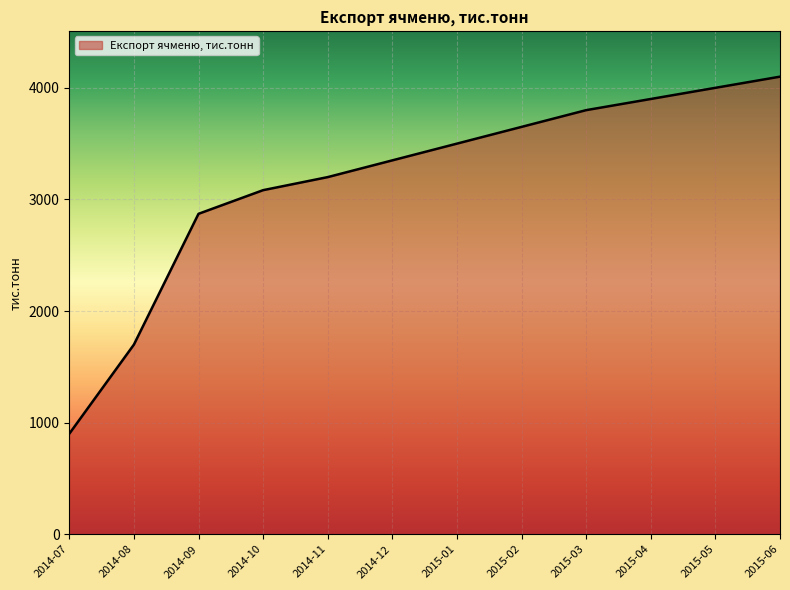

The chart shows a value of 529 at 2014-07. True or false?

False